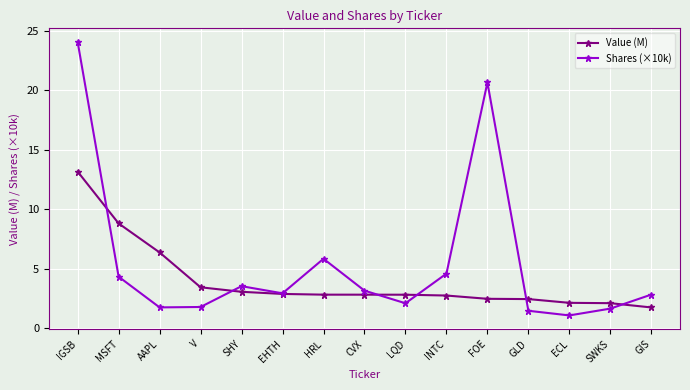

At which label is Value (M) closest to 7?

AAPL